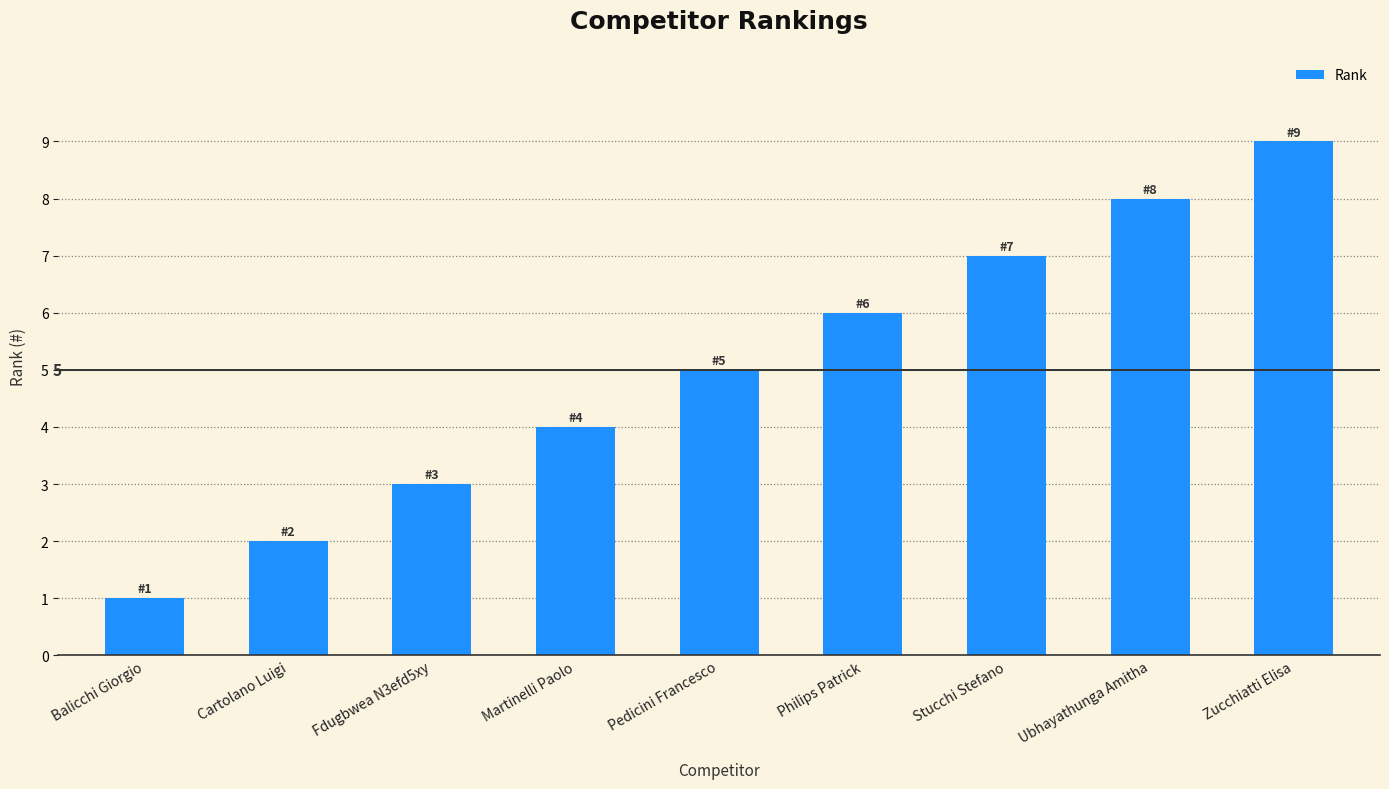

How many values are below 5?

4